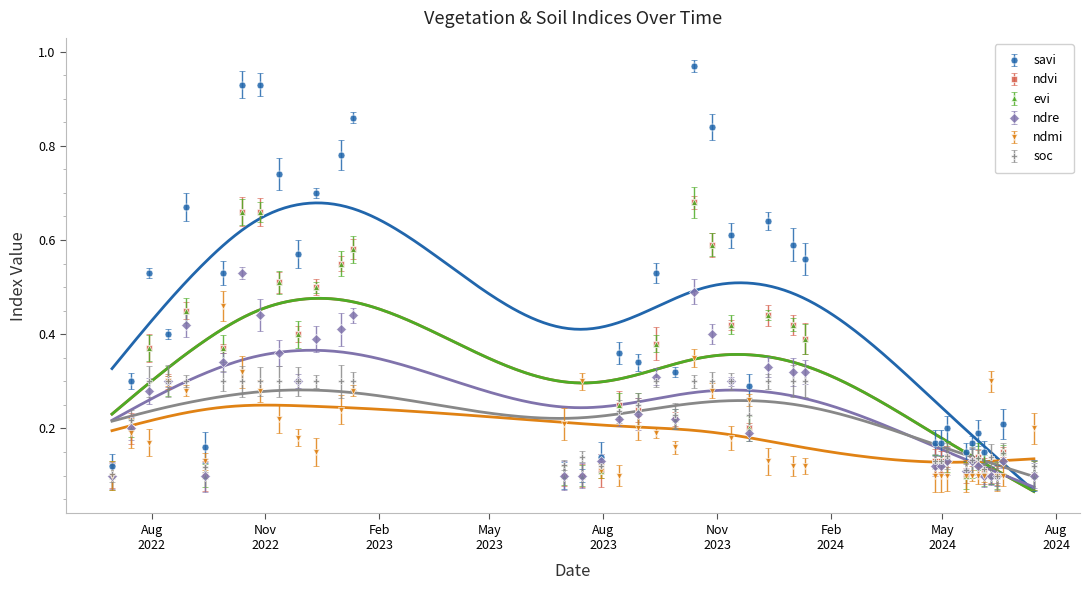

What is the spread (max minus min) of values at 14-08-2022?

0.1